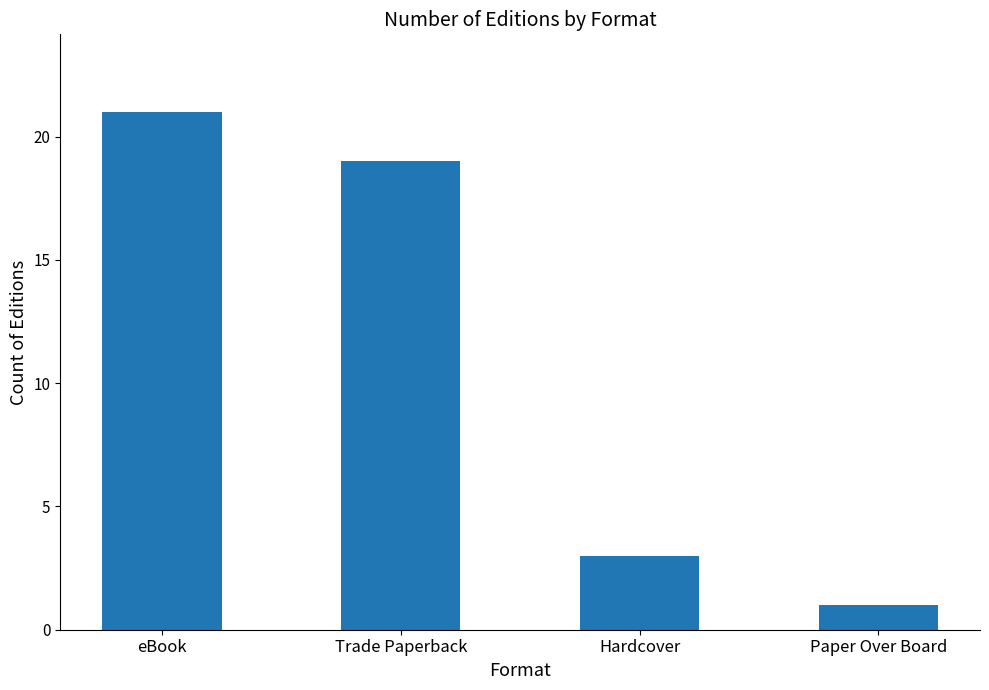

What is the average value?

11